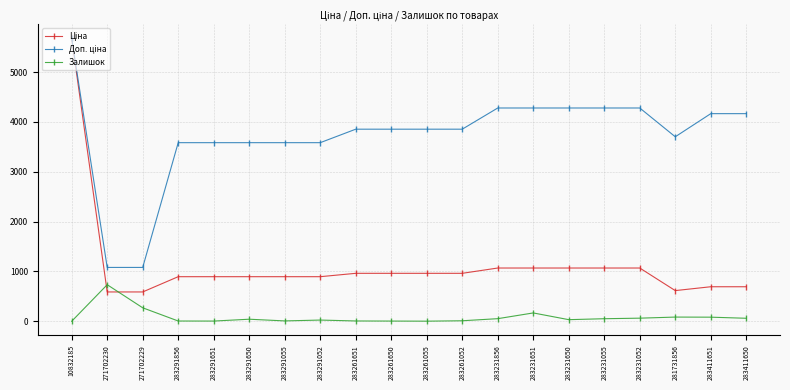

What is the total value across all series at 283231650?

5382.9